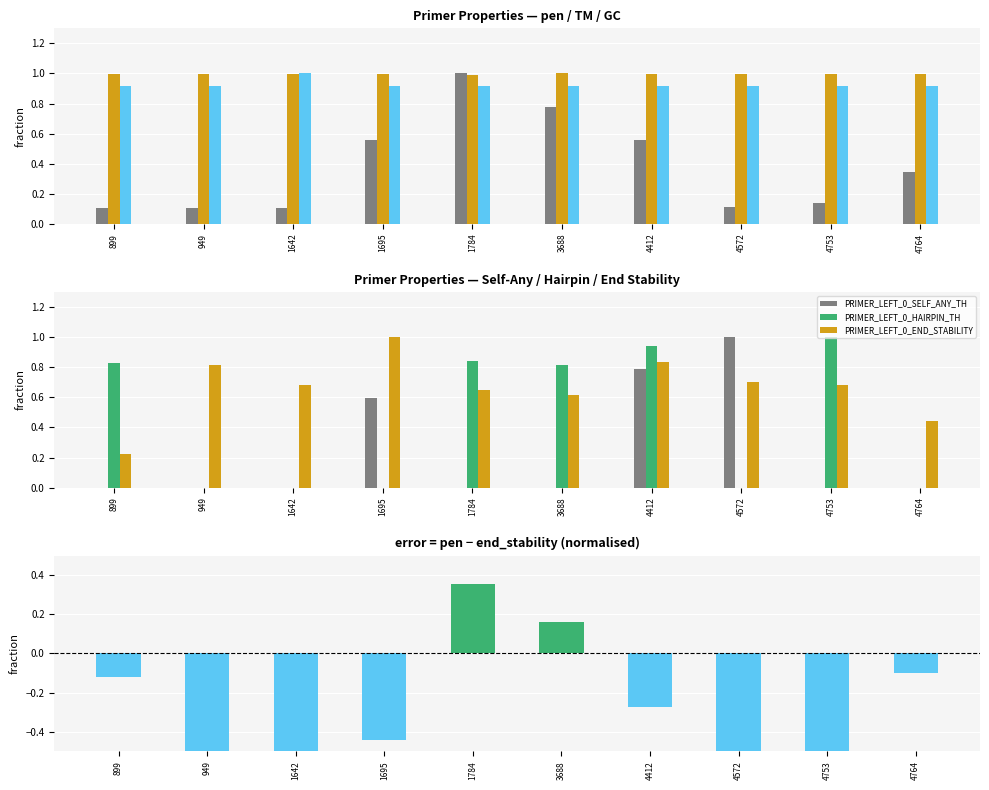

What is the total value across all series at 949?

2.8